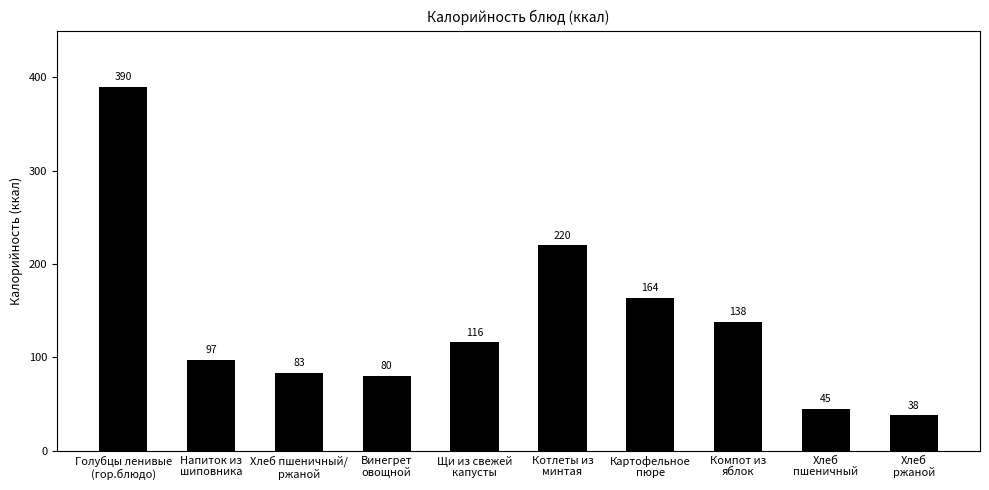

Is it true that the value at Картофельное
пюре is 40.8?

False